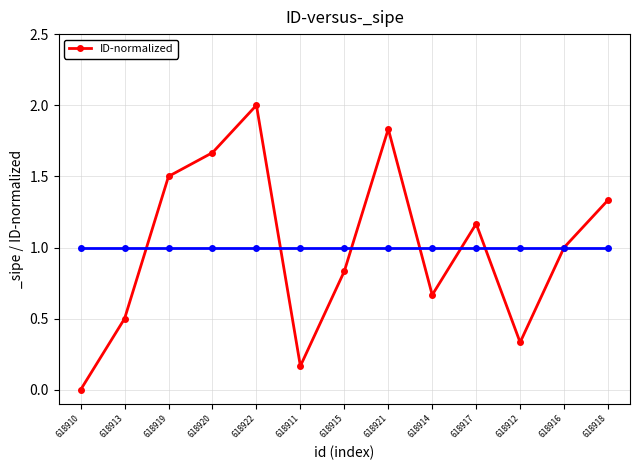

What is the change in value from 618917 to 618916?

-0.2